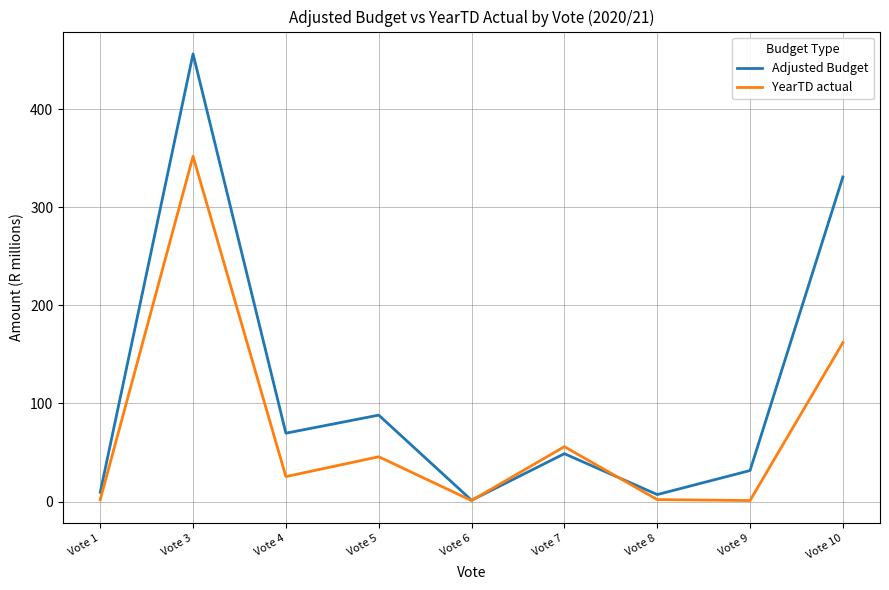

Which series changed the most between Vote 8 and Vote 9?

Adjusted Budget